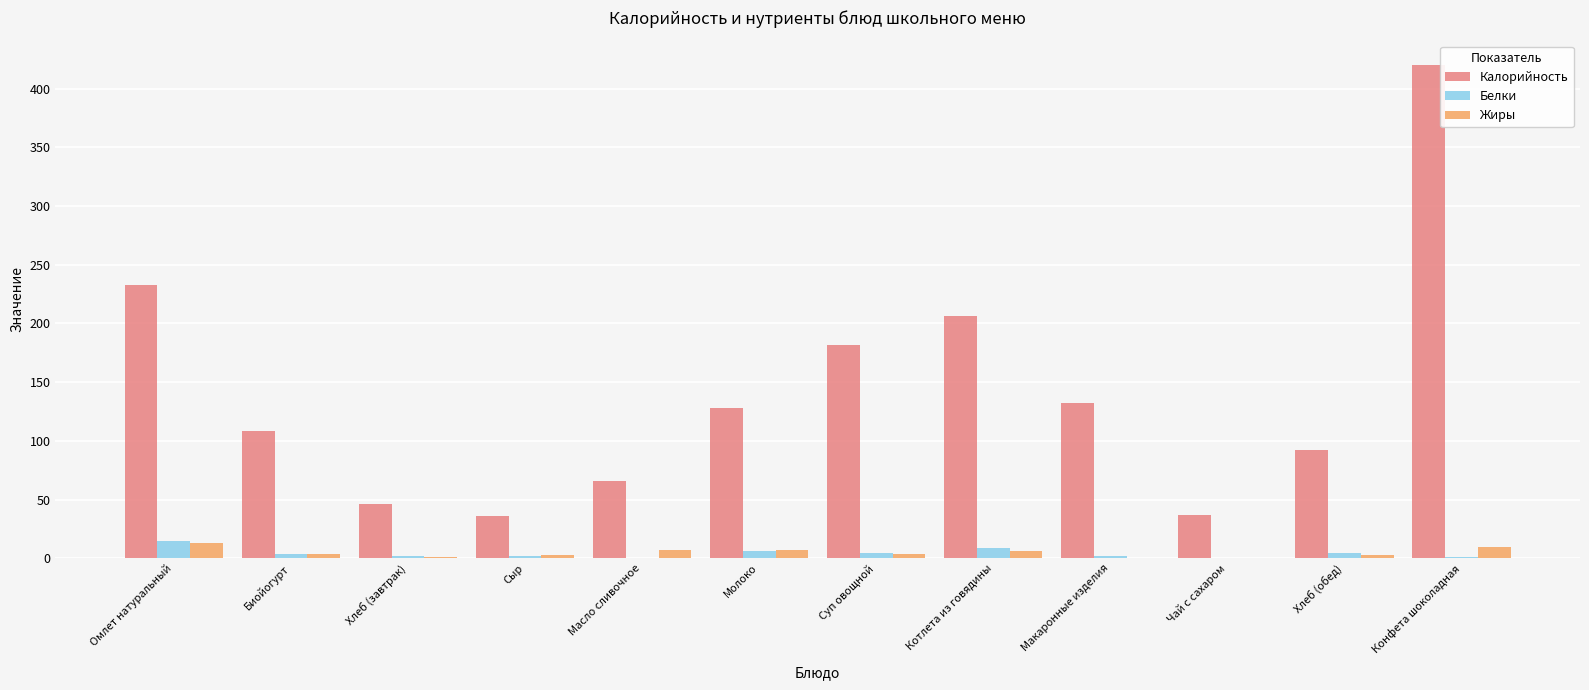

Are the bars horizontal?

No